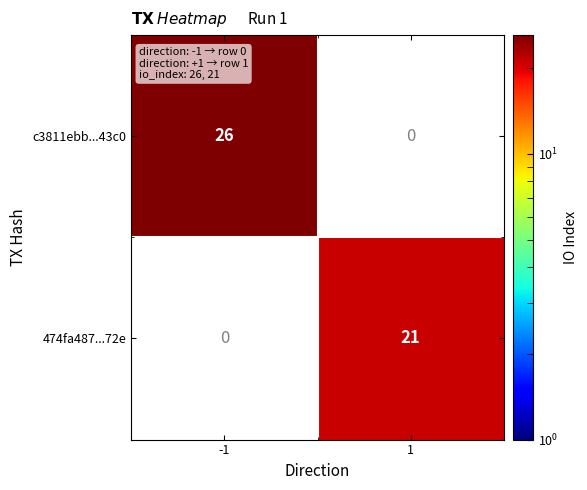

The c3811ebb...43c0 series shows 10 at -1. True or false?

False